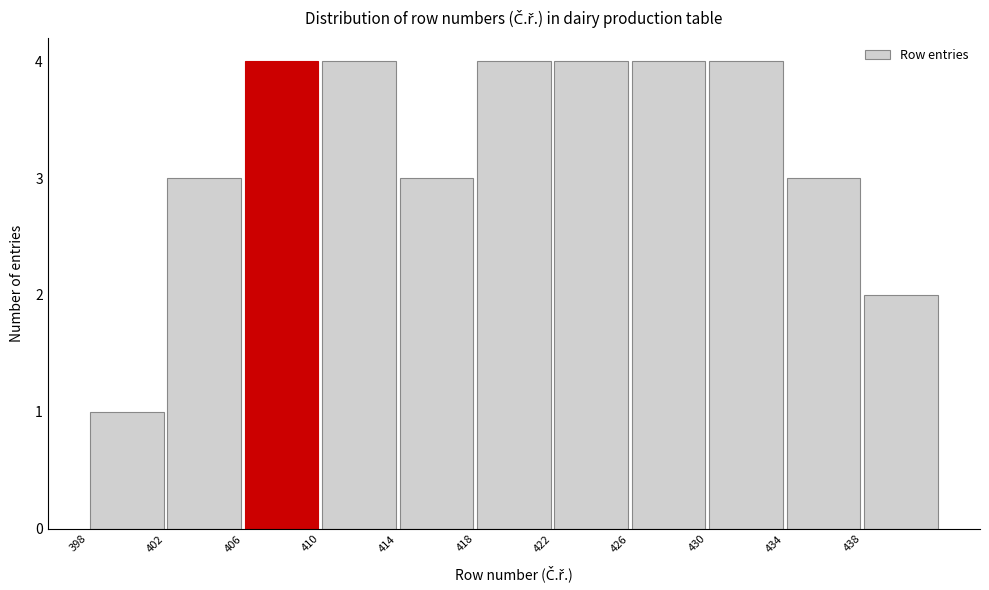

What is the height of the bar covering 410 to 414 on the x-axis? The values are not printed on the chart, so give them approximately, as read against the axis.

4